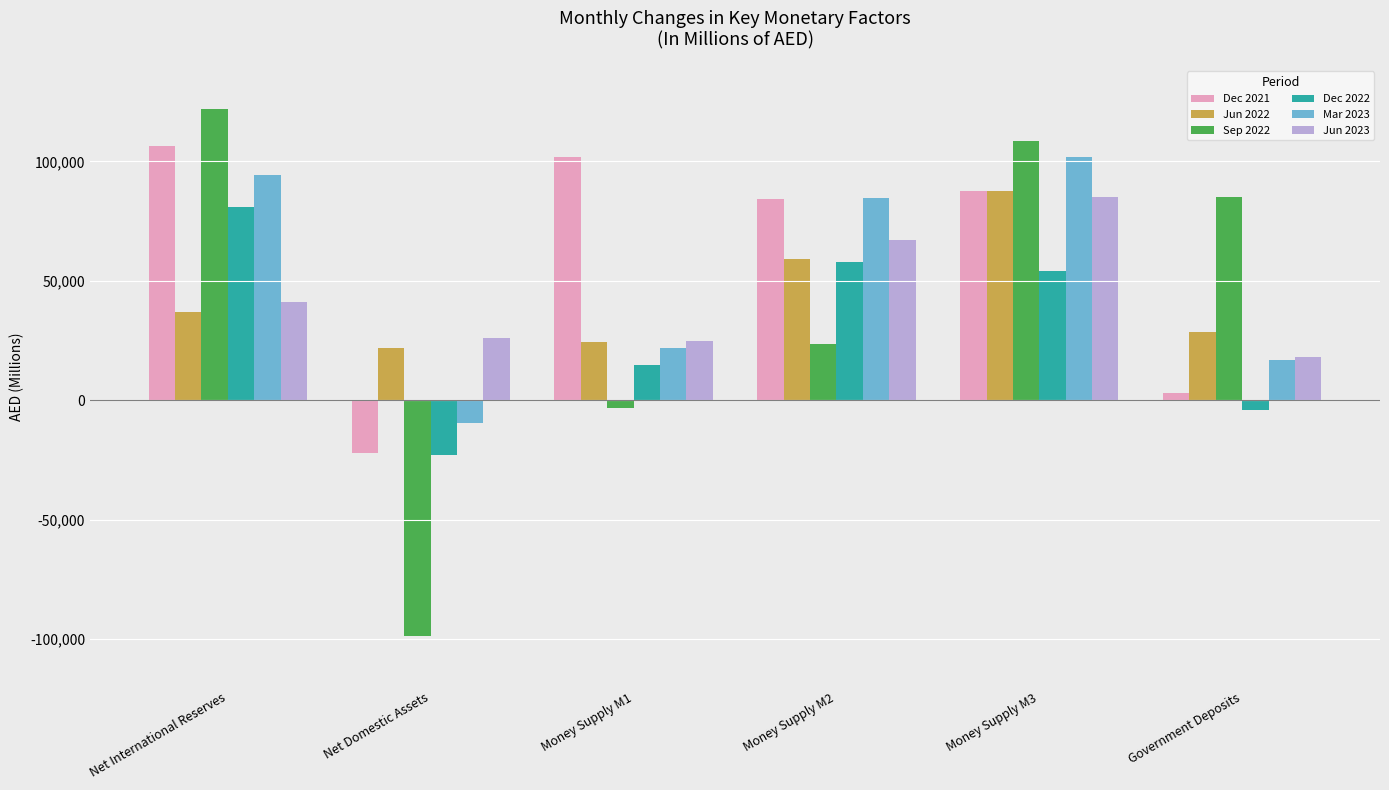

List the labels in order of Sep 2022 value, smallest first.

Net Domestic Assets, Money Supply M1, Money Supply M2, Government Deposits, Money Supply M3, Net International Reserves